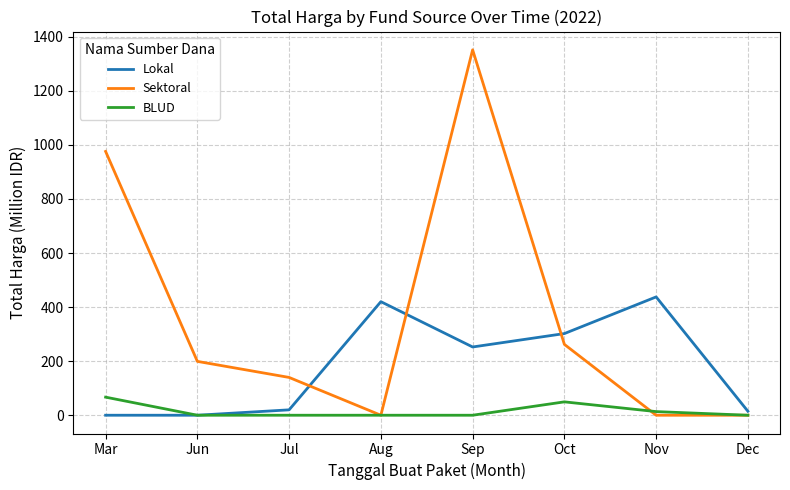

How many values in the Sektoral series exceed 199?

4